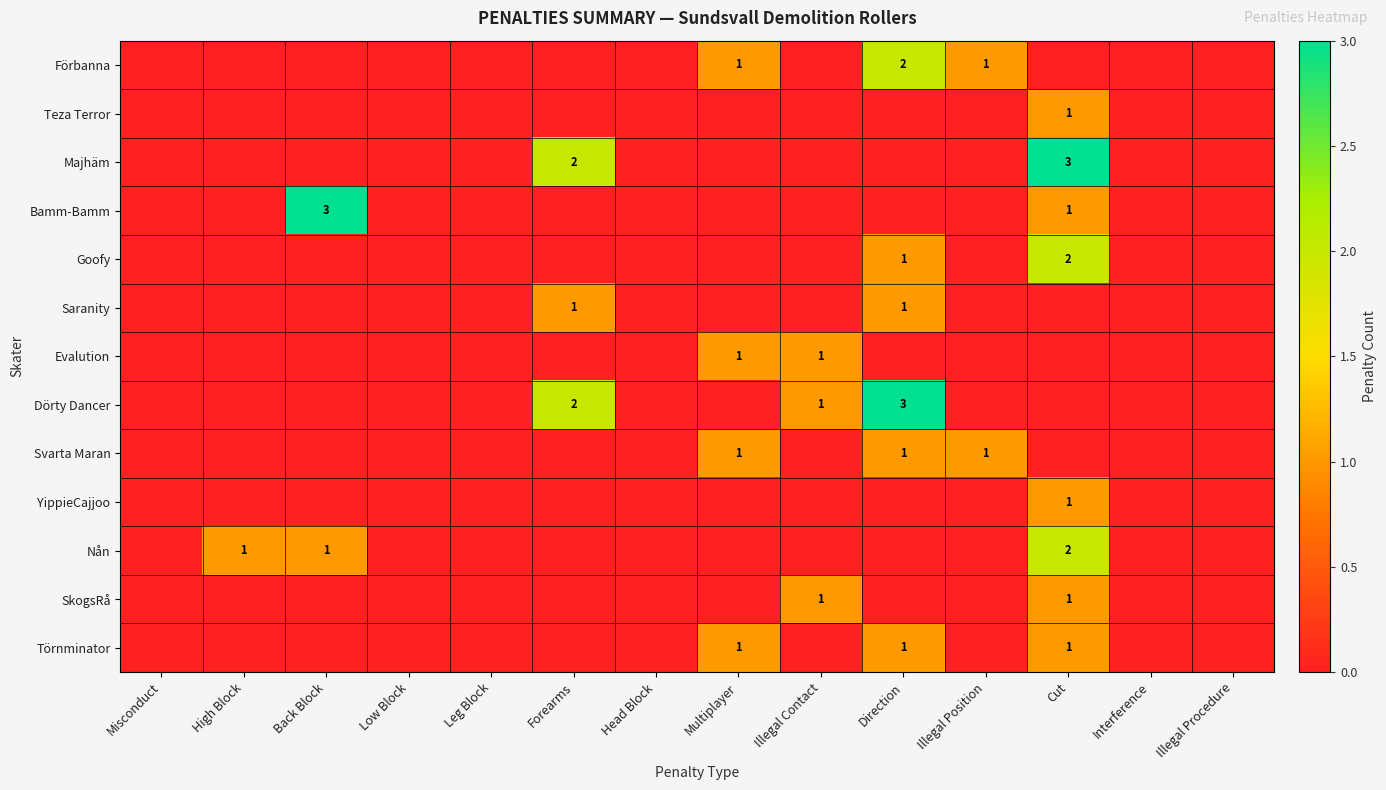

At Leg Block, list the series in order from largest to smallest.

Förbanna, Teza Terror, Majhäm, Bamm-Bamm, Goofy, Saranity, Evalution, Dörty Dancer, Svarta Maran, YippieCajjoo, Nån, SkogsRå, Törnminator